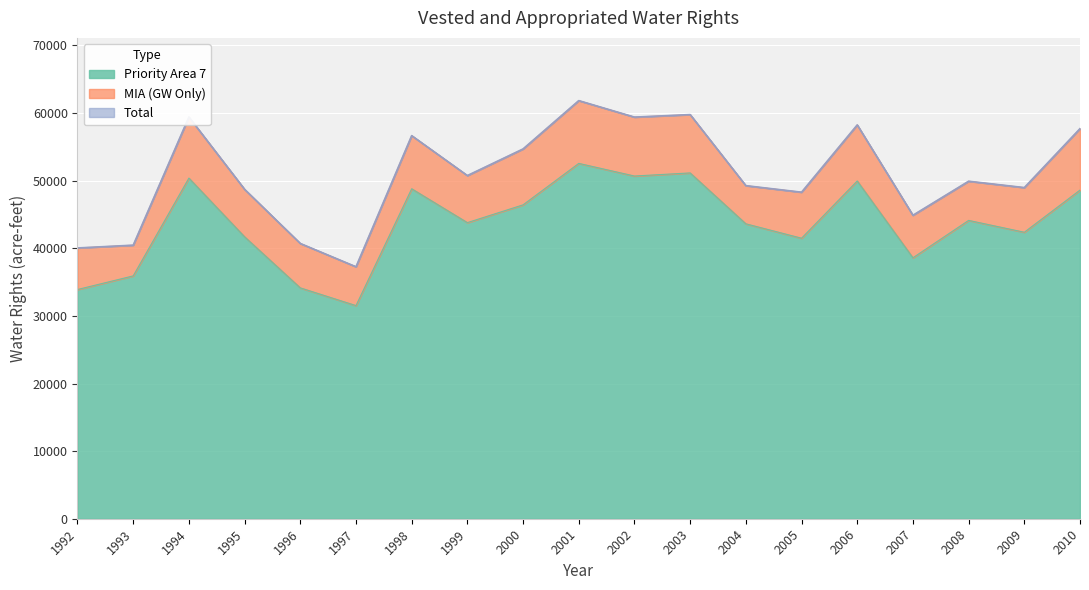

True or false: Total and Priority Area 7 intersect in this chart.

False